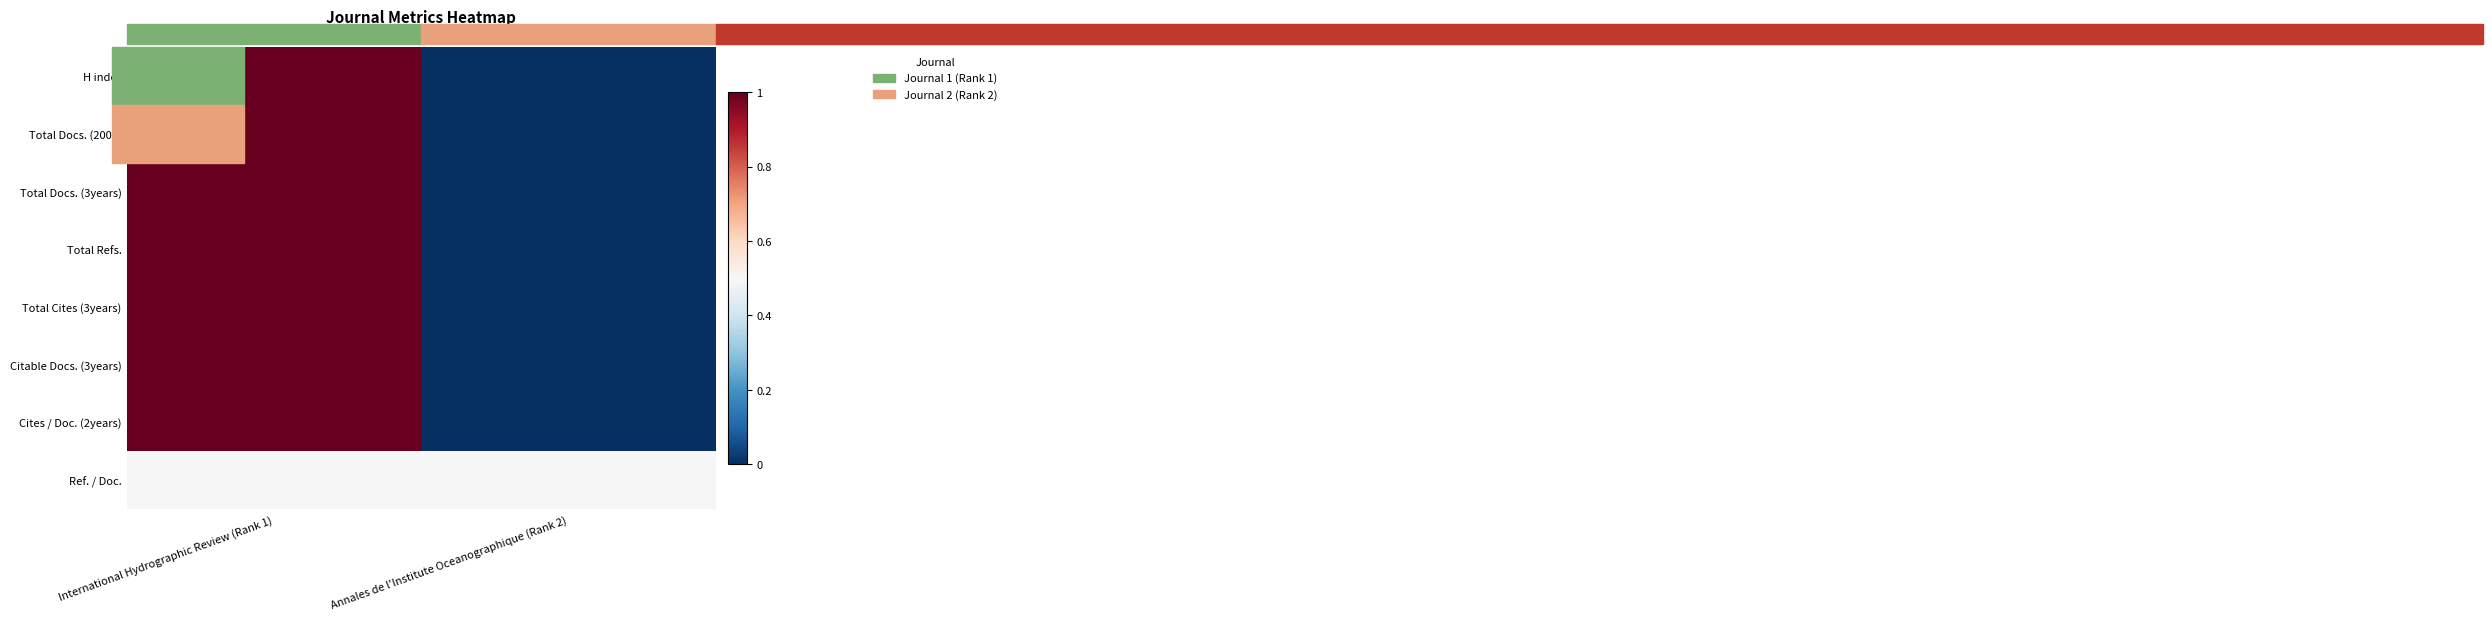

Reading right to left, what are all the values shown in this chart?

H index: Annales de l'Institute Oceanographique (Rank 2)=0.0	International Hydrographic Review (Rank 1)=1.0
Total Docs. (2001): Annales de l'Institute Oceanographique (Rank 2)=0.0	International Hydrographic Review (Rank 1)=1.0
Total Docs. (3years): Annales de l'Institute Oceanographique (Rank 2)=0.0	International Hydrographic Review (Rank 1)=1.0
Total Refs.: Annales de l'Institute Oceanographique (Rank 2)=0.0	International Hydrographic Review (Rank 1)=1.0
Total Cites (3years): Annales de l'Institute Oceanographique (Rank 2)=0.0	International Hydrographic Review (Rank 1)=1.0
Citable Docs. (3years): Annales de l'Institute Oceanographique (Rank 2)=0.0	International Hydrographic Review (Rank 1)=1.0
Cites / Doc. (2years): Annales de l'Institute Oceanographique (Rank 2)=0.0	International Hydrographic Review (Rank 1)=1.0
Ref. / Doc.: Annales de l'Institute Oceanographique (Rank 2)=0.5	International Hydrographic Review (Rank 1)=0.5